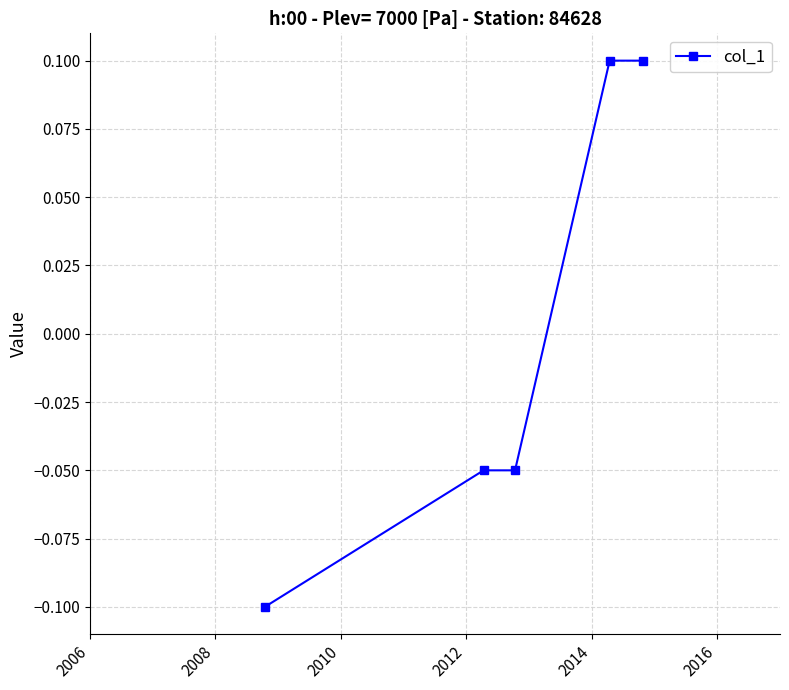

True or false: there are more than 2 points higher than both neighbors.

False